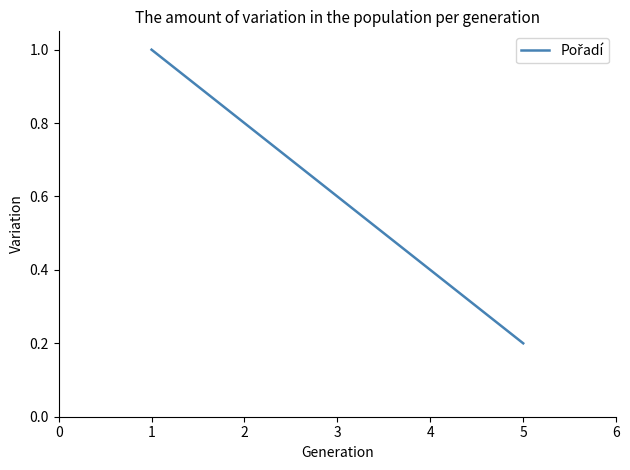

What is the difference between the maximum and minimum values?

0.8